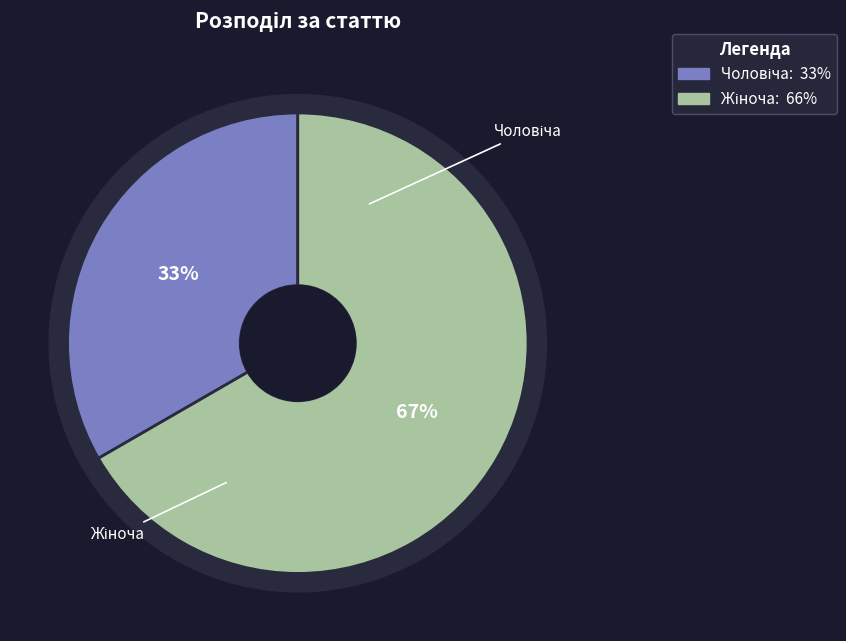

To the nearest percent, what percentage of the pie is Жіноча?

67%